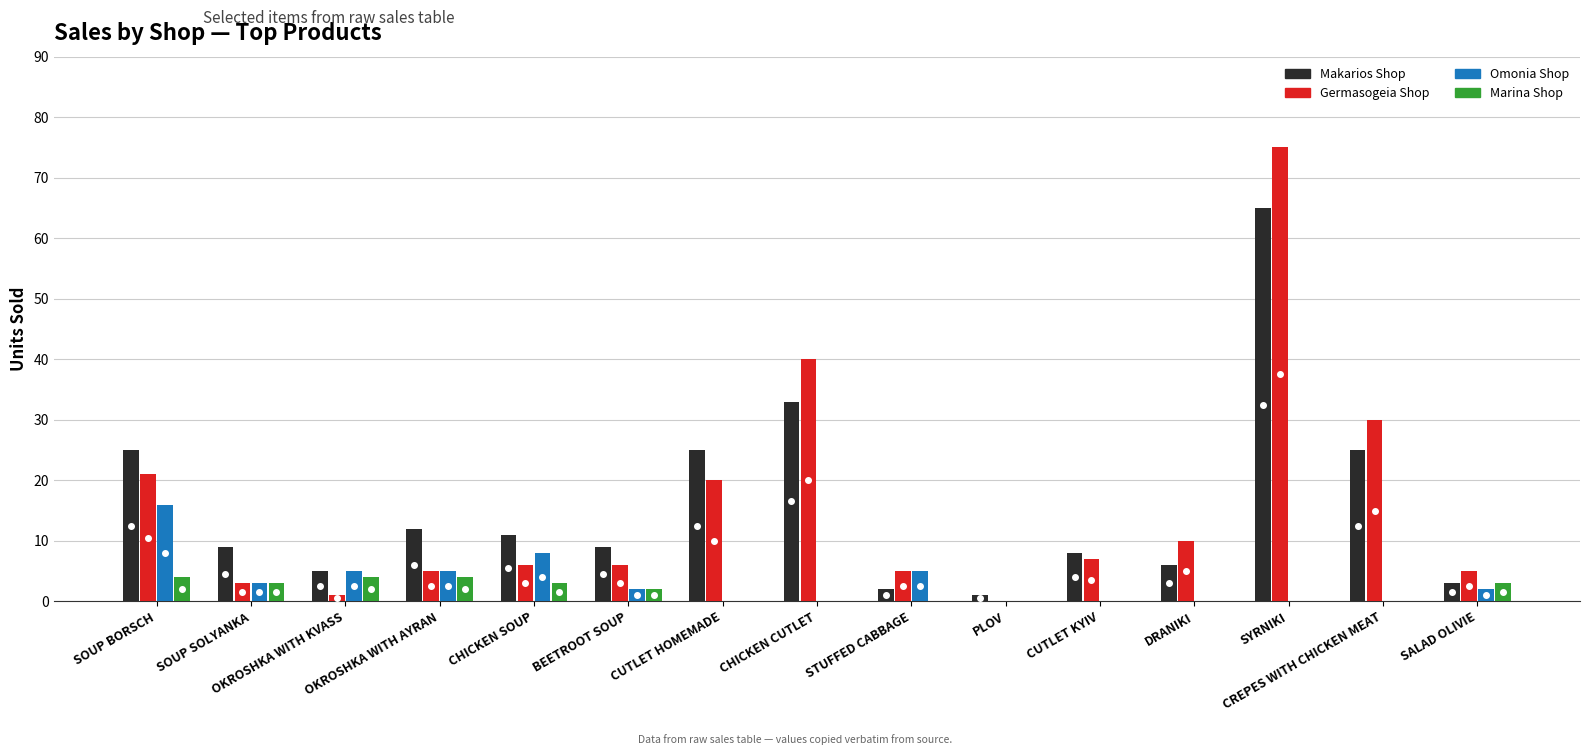

Reading left to right, what are all the values shown in this chart?

Makarios Shop: 25	9	5	12	11	9	25	33	2	1	8	6	65	25	3
Germasogeia Shop: 21	3	1	5	6	6	20	40	5	0	7	10	75	30	5
Omonia Shop: 16	3	5	5	8	2	0	0	5	0	0	0	0	0	2
Marina Shop: 4	3	4	4	3	2	0	0	0	0	0	0	0	0	3